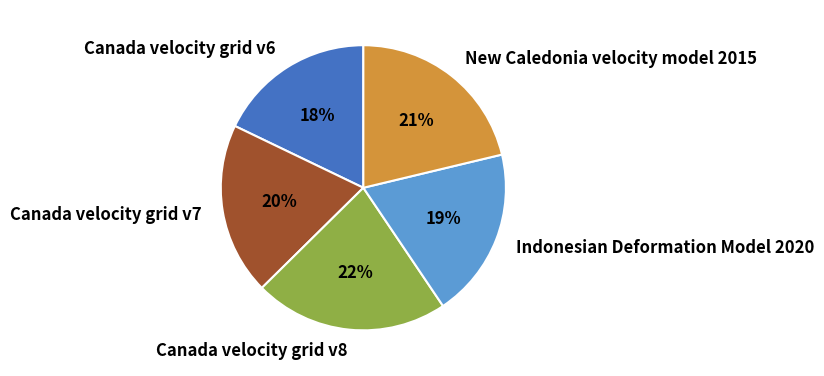

Is it true that Indonesian Deformation Model 2020 is 7% of the pie?

False